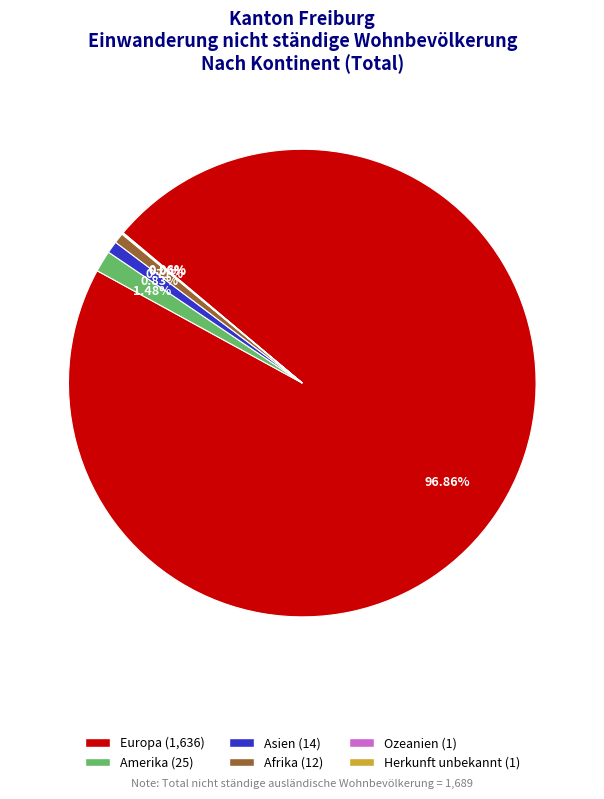

Which category has the biggest portion of the pie?

Europa